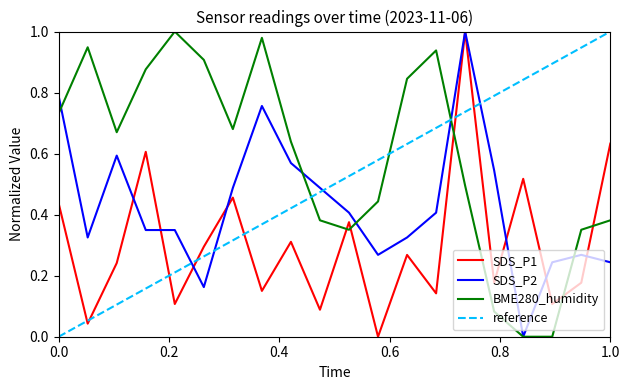

After their last crossing, which series has the higher values: BME280_humidity or SDS_P1?

SDS_P1